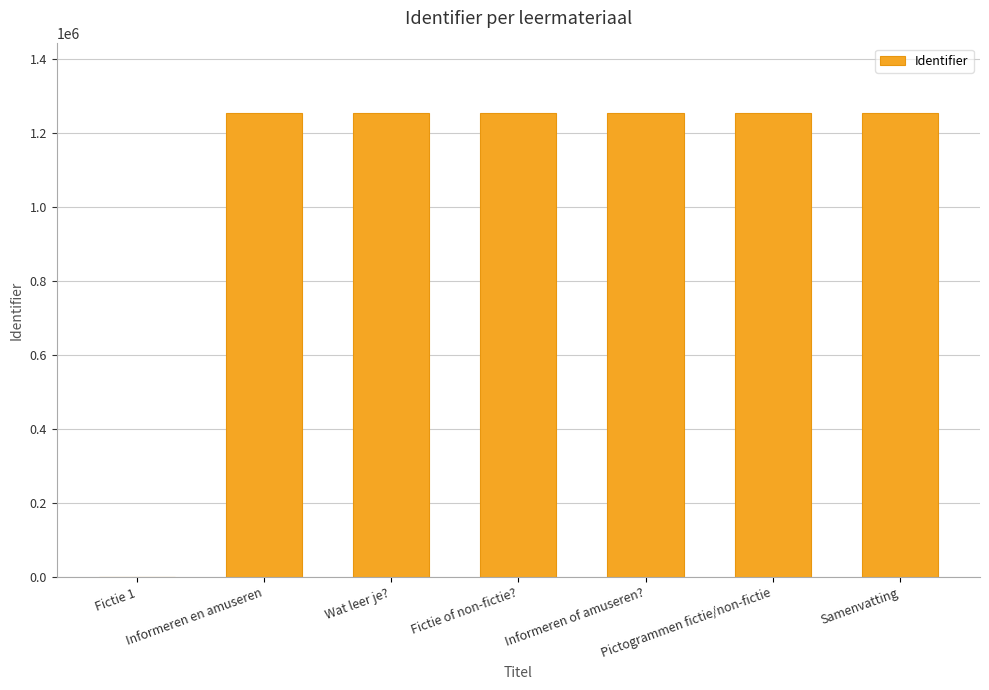

The chart shows a value of 577277 at Wat leer je?. True or false?

False